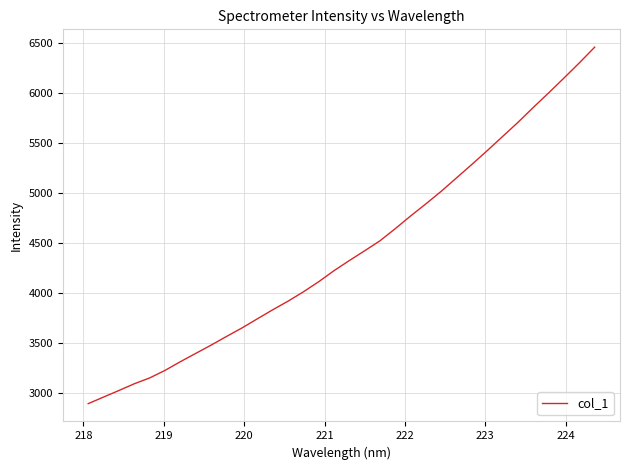

What is the greatest value displayed?

6462.1